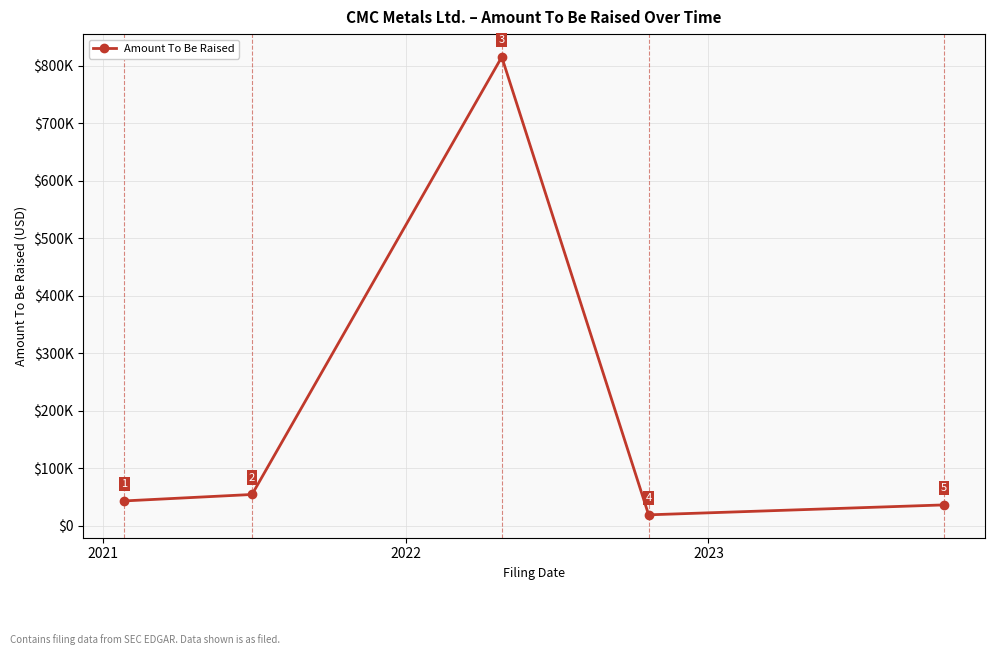

At which label does the data first exceed 43372?

2021